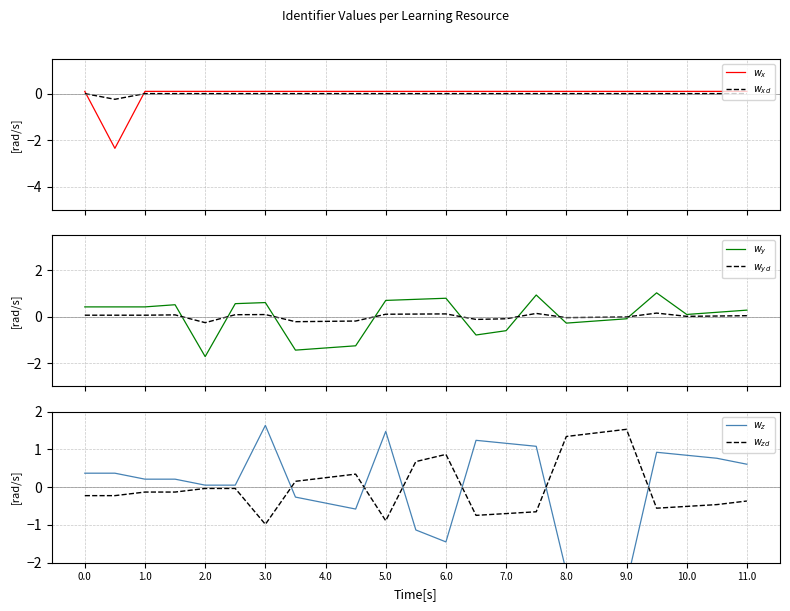

Reading left to right, what are all the values shown in this chart?

$w_x$: 0.1	-2.3	0.1	0.1	0.1	0.1	0.1	0.1	0.1	0.1	0.1	0.1	0.1	0.1	0.1	0.1	0.1	0.1	0.1	0.1	0.1	0.1	0.1
$w_{xd}$: 0.0	-0.2	0.0	0.0	0.0	0.0	0.0	0.0	0.0	0.0	0.0	0.0	0.0	0.0	0.0	0.0	0.0	0.0	0.0	0.0	0.0	0.0	0.0
$w_y$: 0.4	0.4	0.4	0.5	-1.7	0.6	0.6	-1.4	-1.3	-1.3	0.7	0.7	0.8	-0.8	-0.6	0.9	-0.3	-0.2	-0.1	1.0	0.1	0.2	0.3
$w_{yd}$: 0.1	0.1	0.1	0.1	-0.3	0.1	0.1	-0.2	-0.2	-0.2	0.1	0.1	0.1	-0.1	-0.1	0.1	-0.0	-0.0	-0.0	0.2	0.0	0.0	0.0
$w_z$: 0.4	0.4	0.2	0.2	0.1	0.1	1.6	-0.3	-0.4	-0.6	1.5	-1.1	-1.4	1.2	1.2	1.1	-2.2	-2.4	-2.6	0.9	0.8	0.8	0.6
$w_{zd}$: -0.2	-0.2	-0.1	-0.1	-0.0	-0.0	-1.0	0.2	0.3	0.3	-0.9	0.7	0.9	-0.7	-0.7	-0.7	1.3	1.4	1.5	-0.6	-0.5	-0.5	-0.4